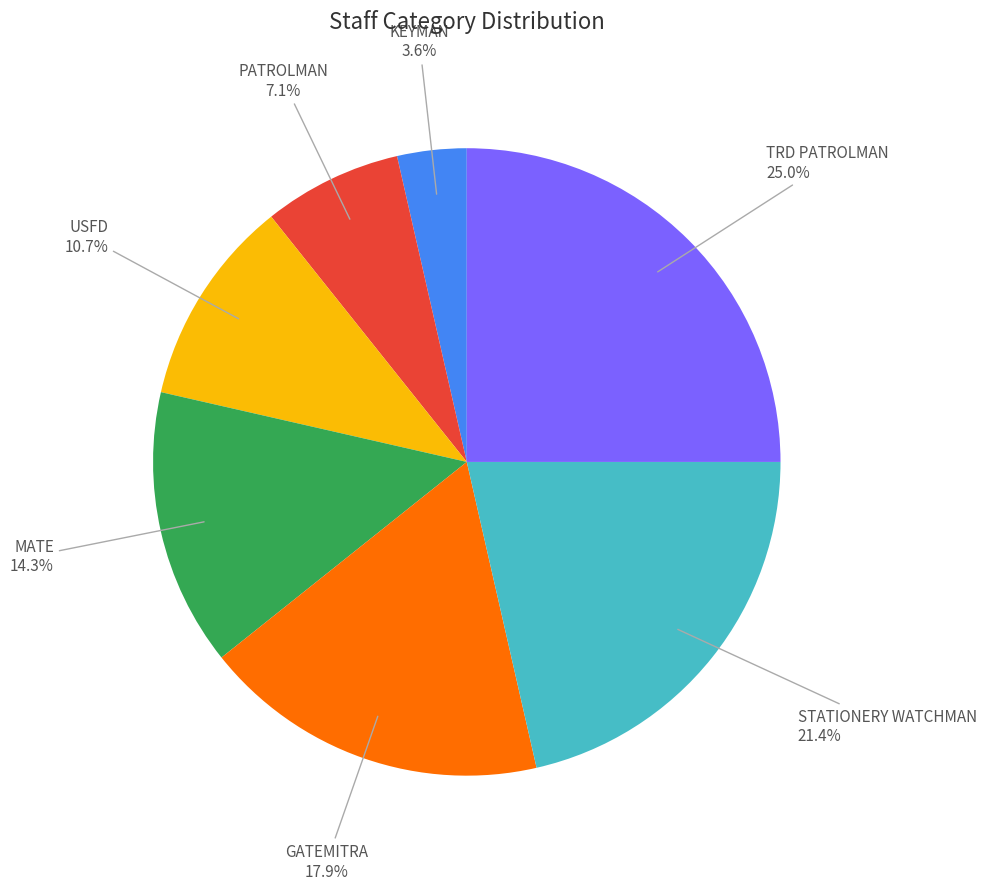

Which category has the smallest portion of the pie?

KEYMAN